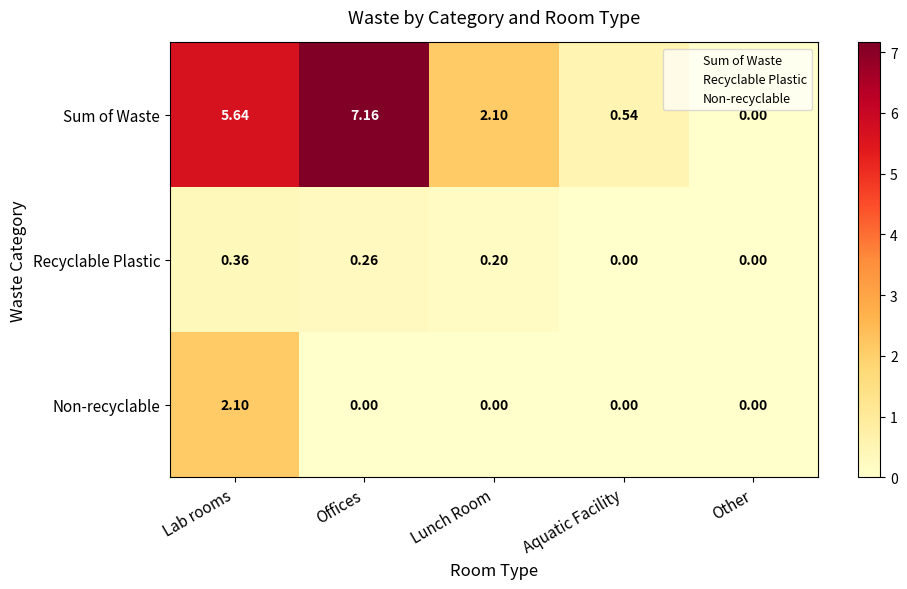

Which series has the largest total across all categories?

Sum of Waste